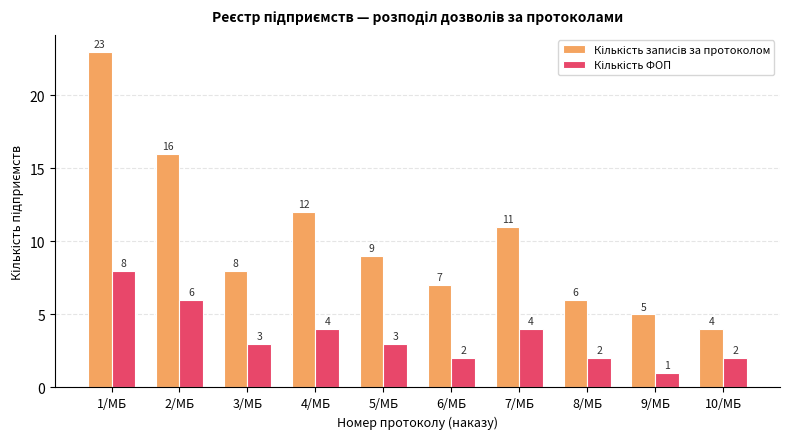

At which category is the sum across all series the highest?

1/МБ